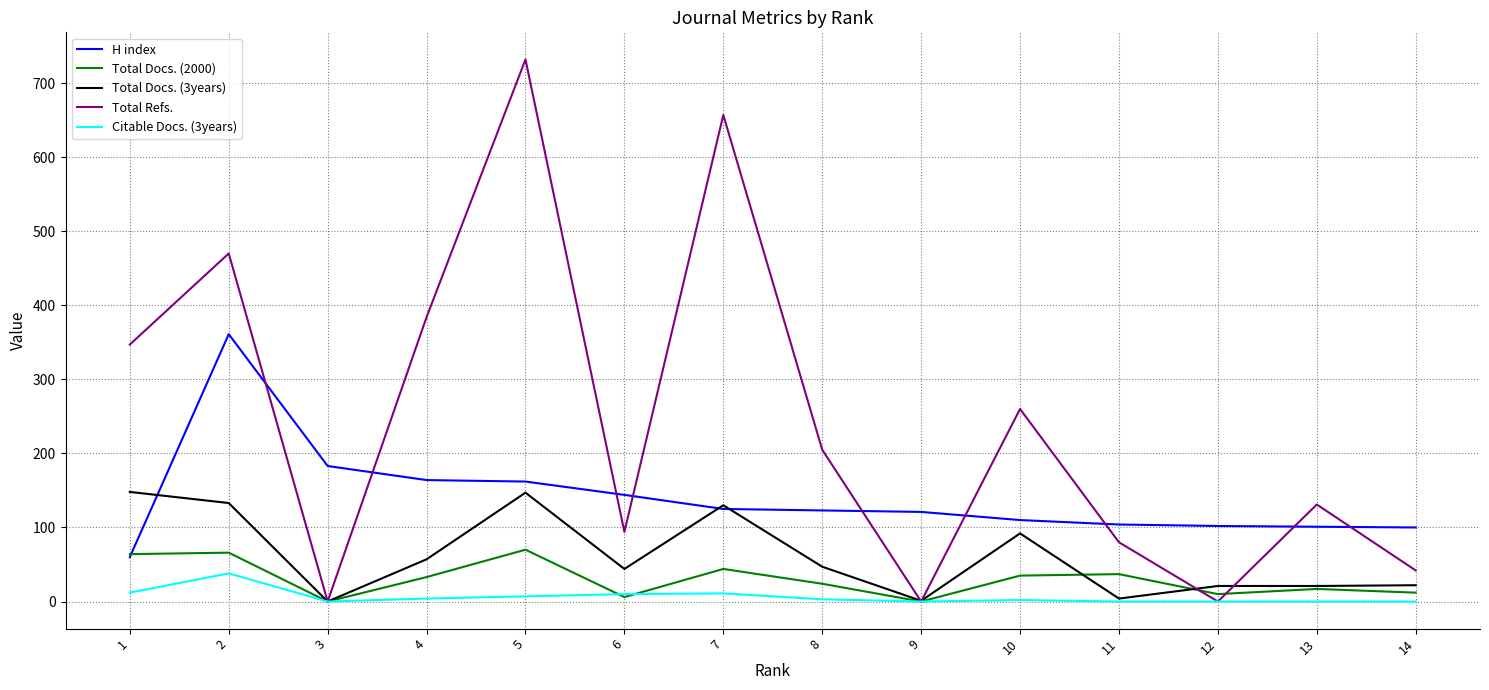

True or false: Citable Docs. (3years) has more than 1 points higher than both neighbors.

True